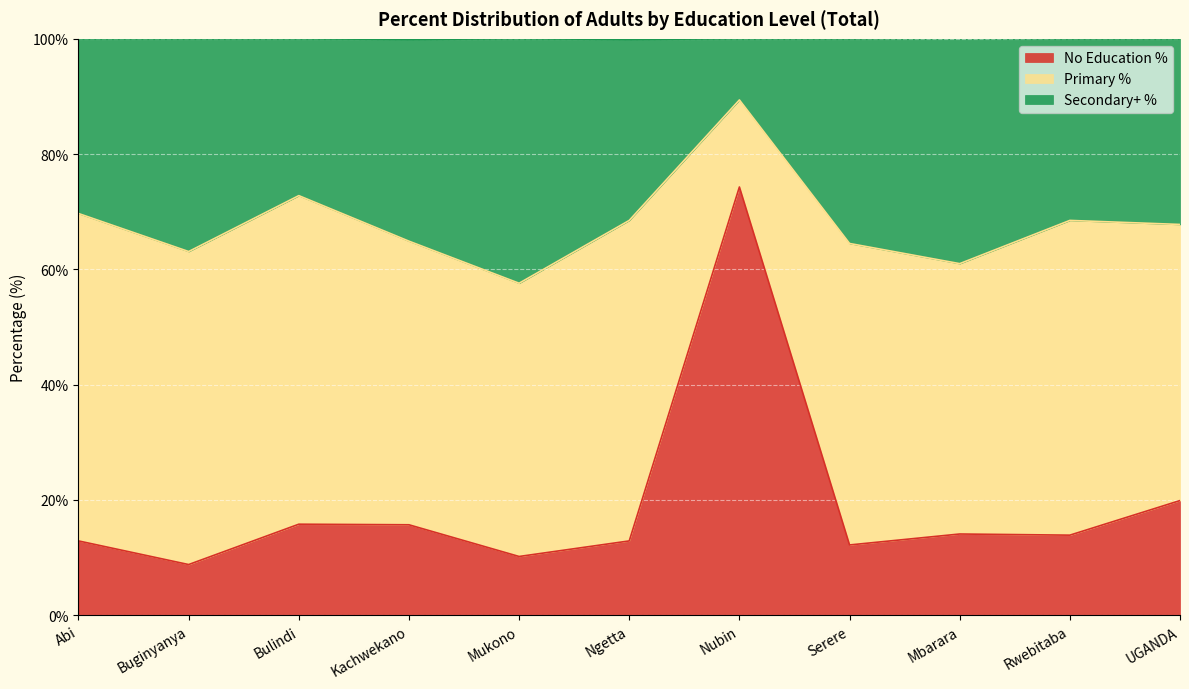

True or false: Secondary+ % has a value of 23.1 at UGANDA.

False